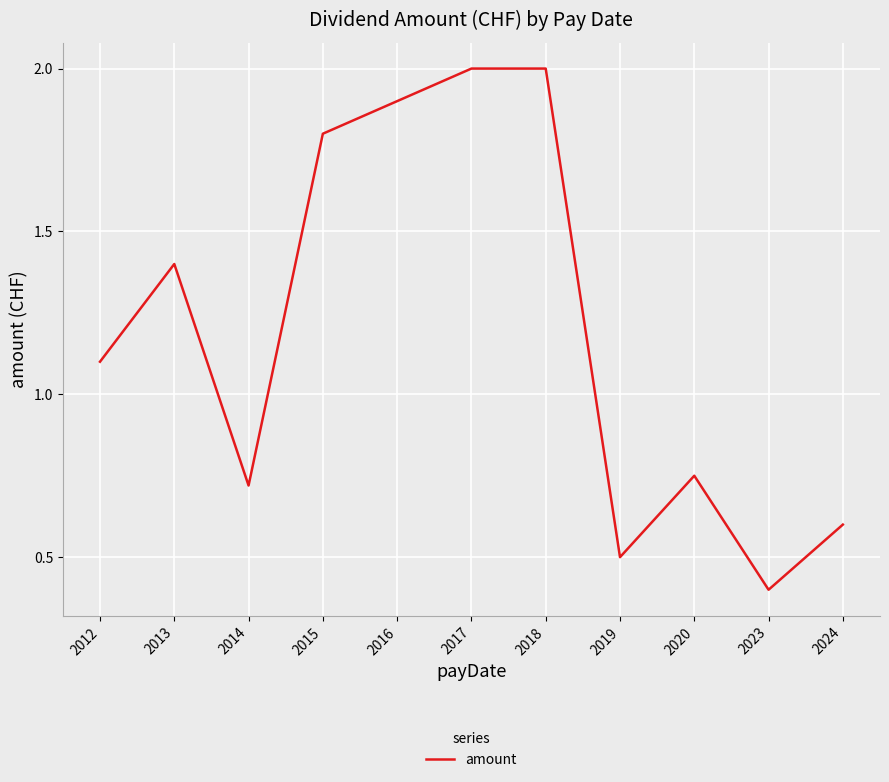

At which category does the chart reach its minimum across all series?

2023